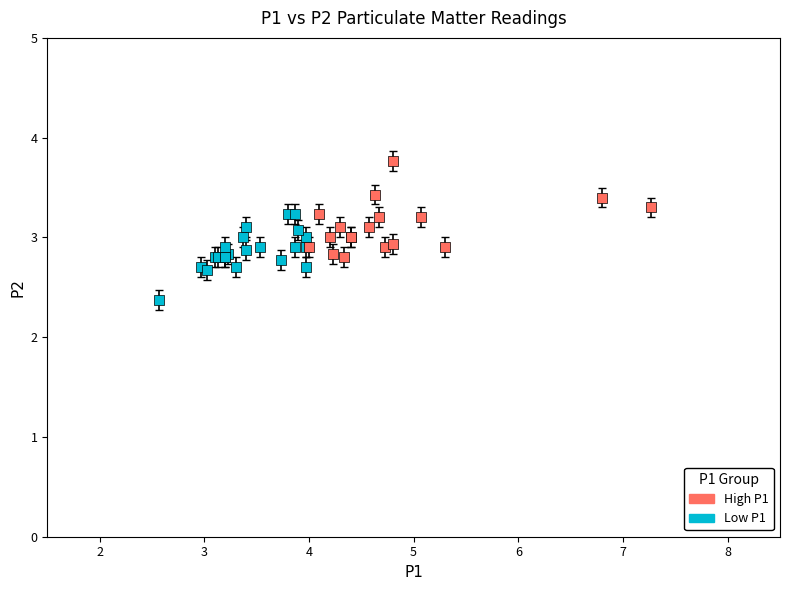

Which series contains the highest Y value?

High P1